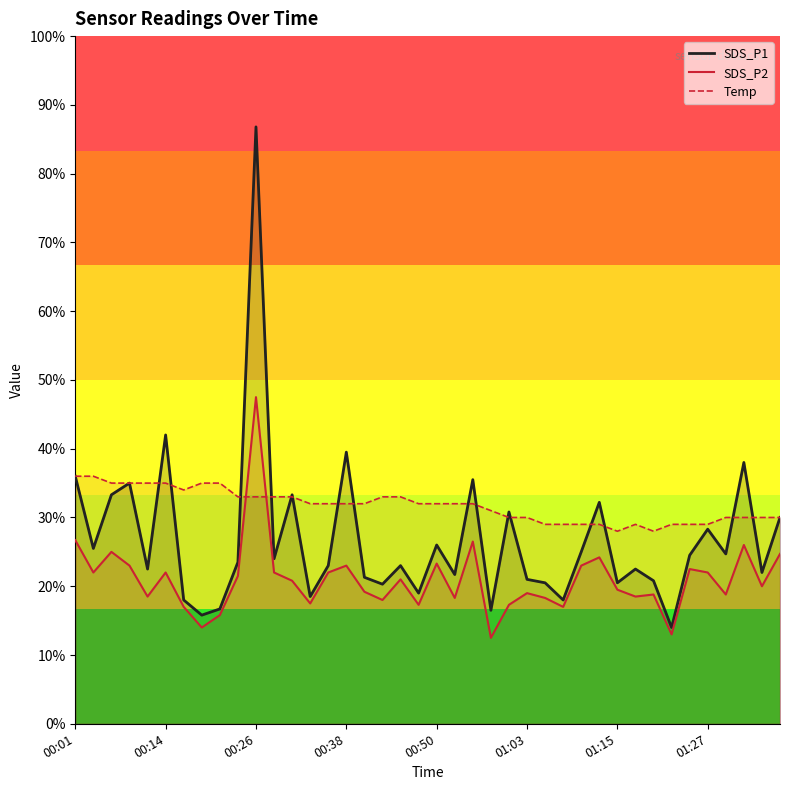

How many lines are shown in the chart?

3